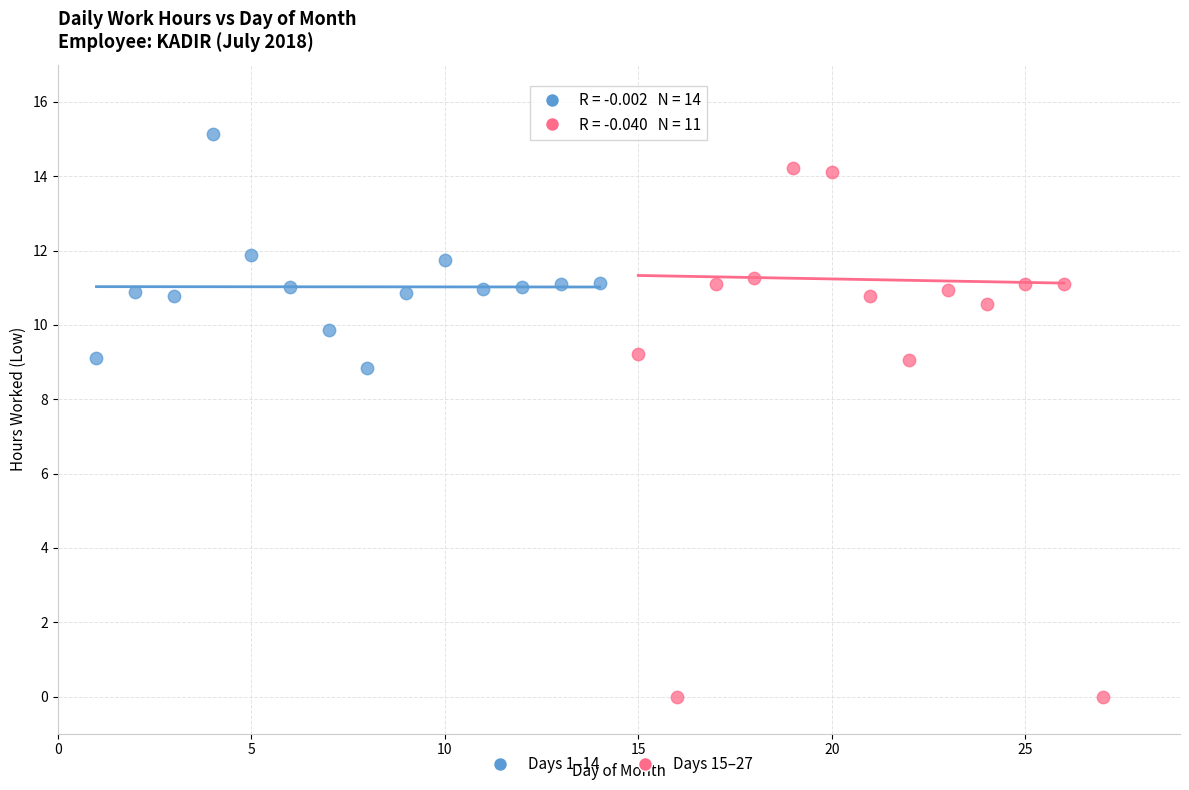

What are all the series names shown in the legend?

Days 1–14, Days 15–27